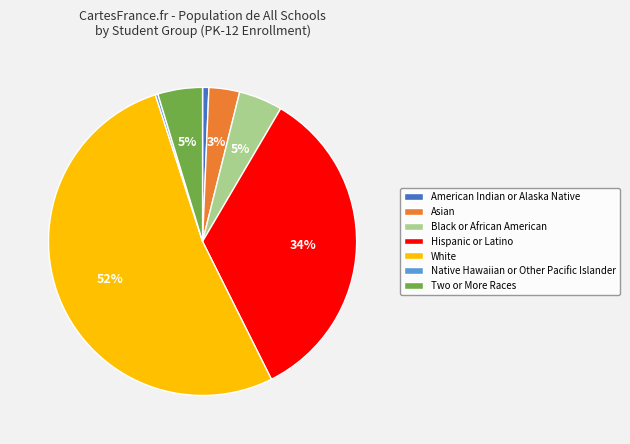

Is there any slice that represents more than half of the pie?

Yes